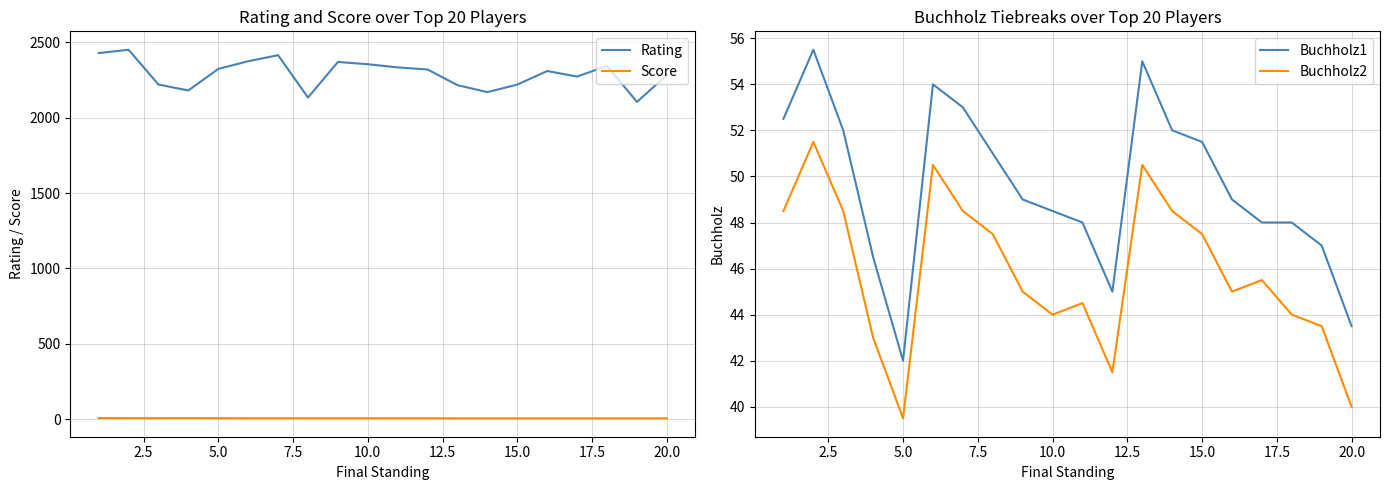

True or false: Rating and Buchholz2 cross at least once.

False